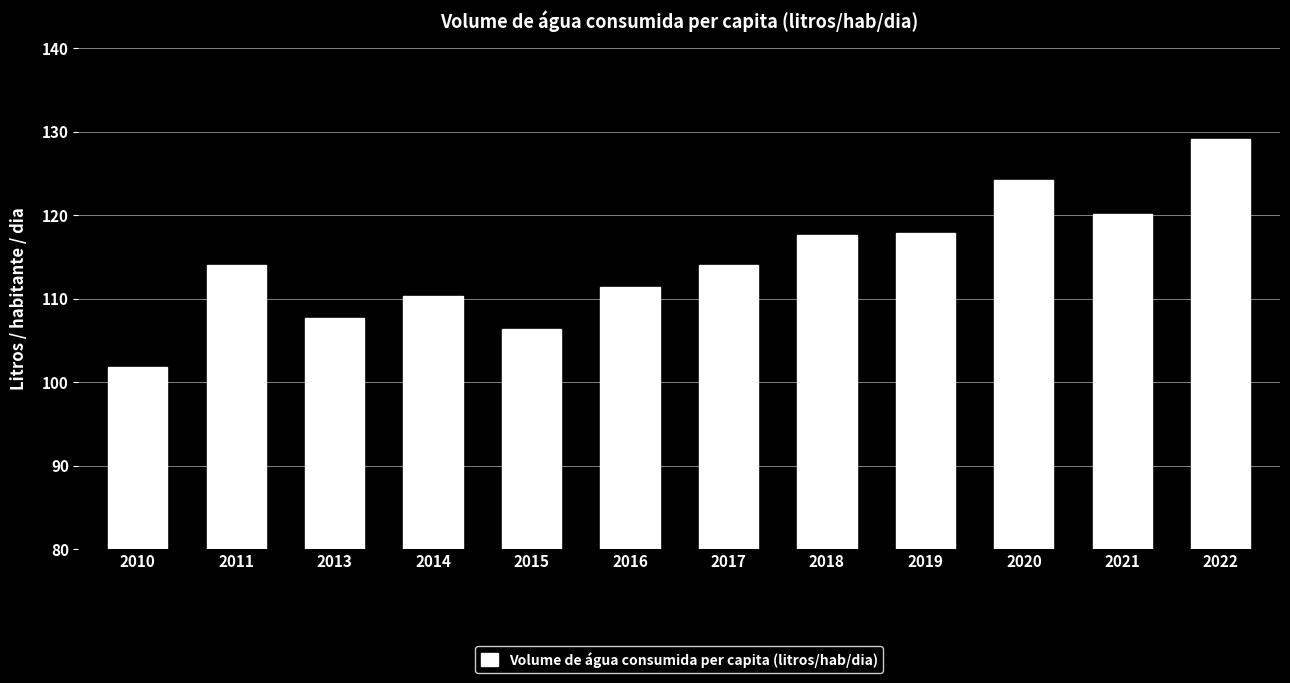

The value at 2020 is 124.2. True or false?

True